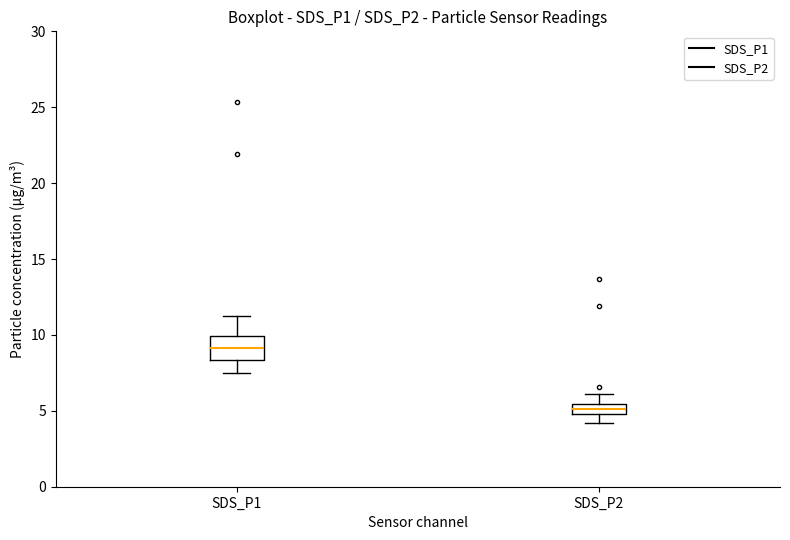

Which box is the tallest, from its lower edge to its upper edge?

SDS_P1